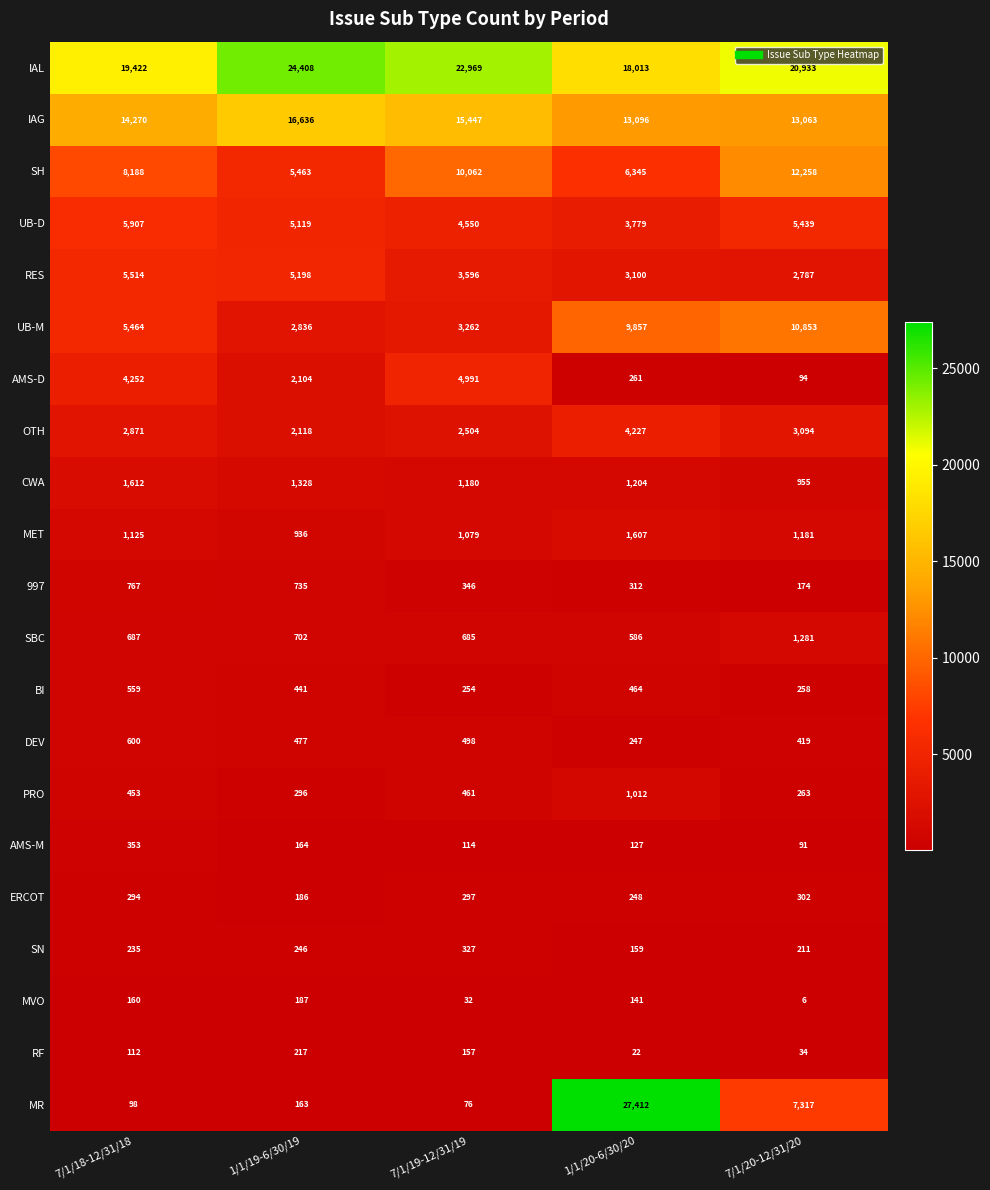

Which category has the highest value across all series?

1/1/20-6/30/20